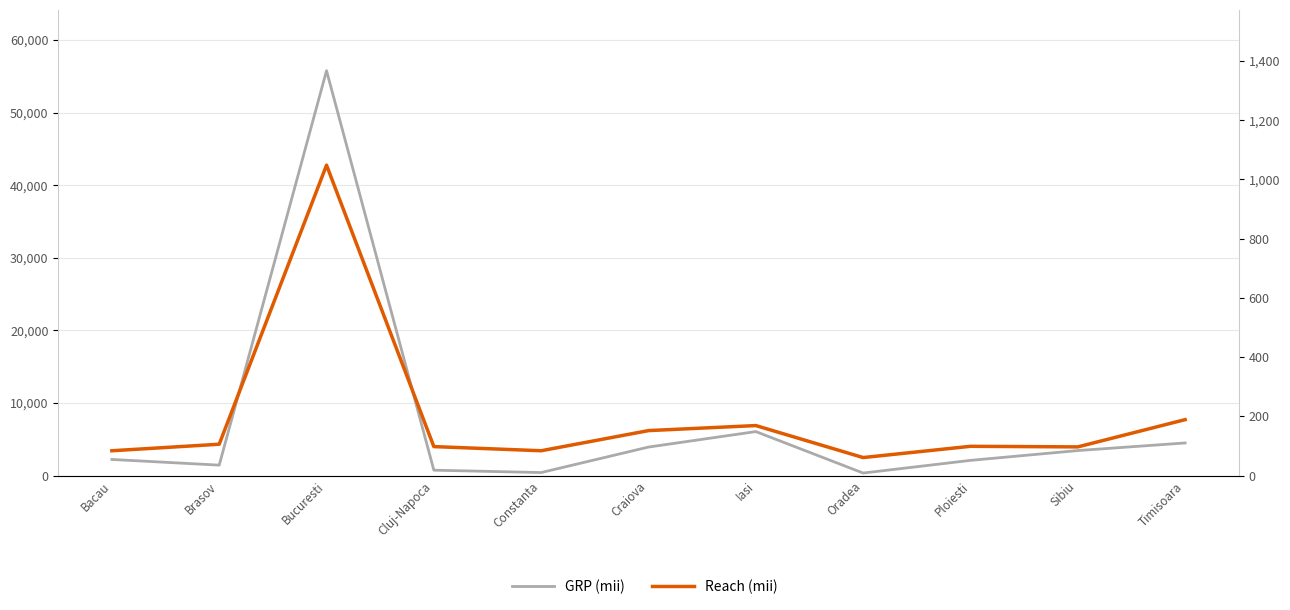

What is the approximate value of Reach (mii) at Sibiu, to the nearest 10?

100